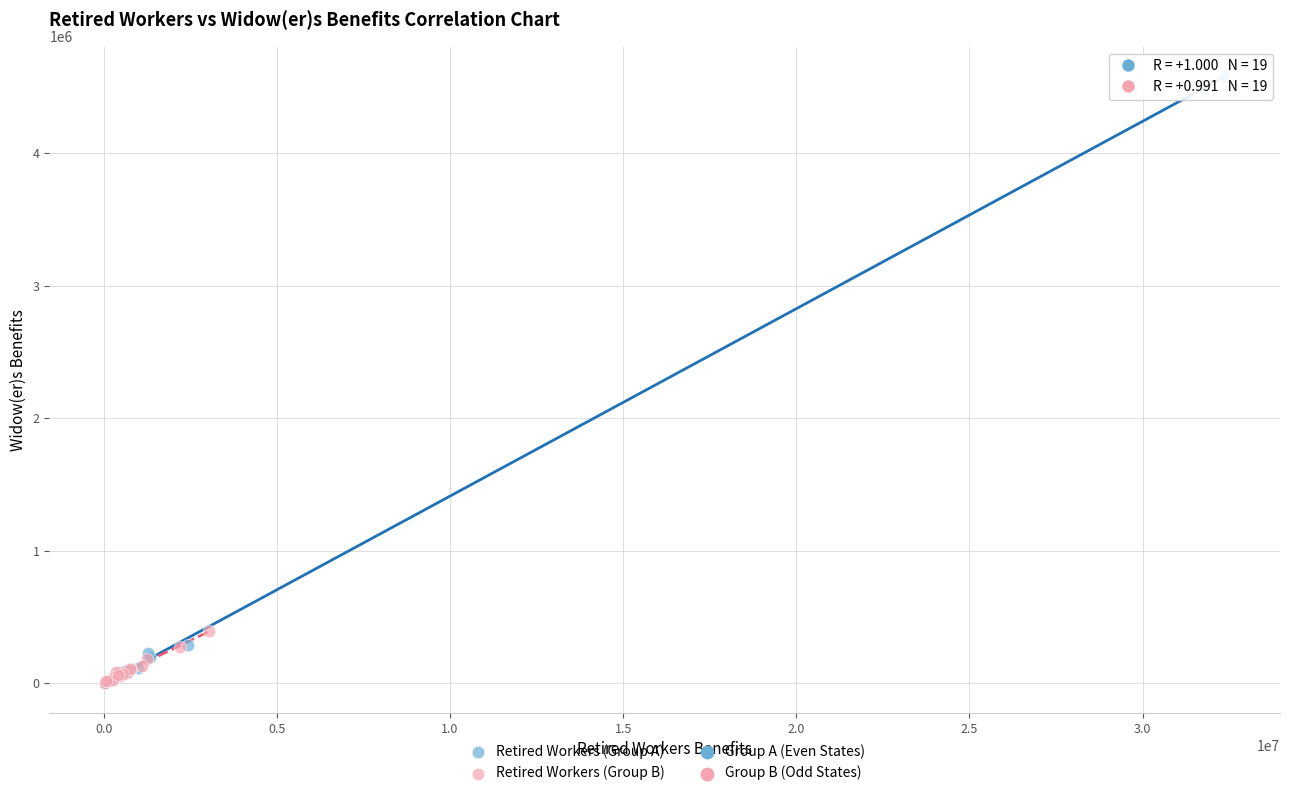

Which series contains the highest Y value?

Retired Workers (Group A)